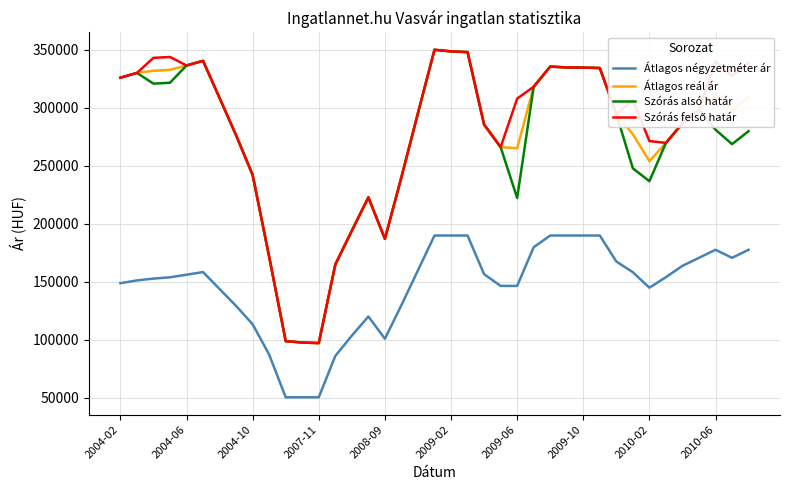

True or false: Átlagos reál ár and Átlagos négyzetméter ár cross at least once.

False